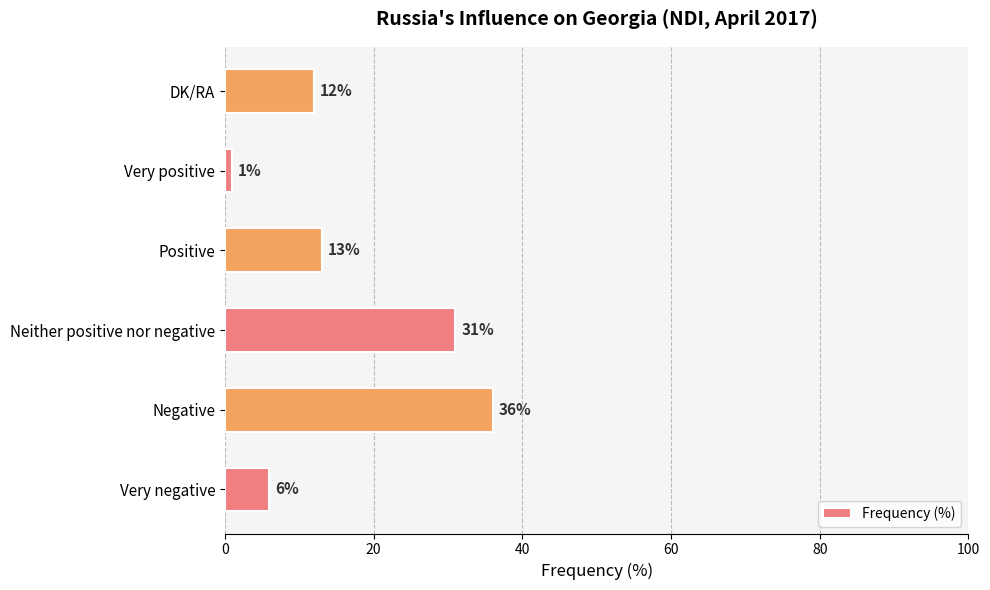

At which label is the value closest to 18?

Positive